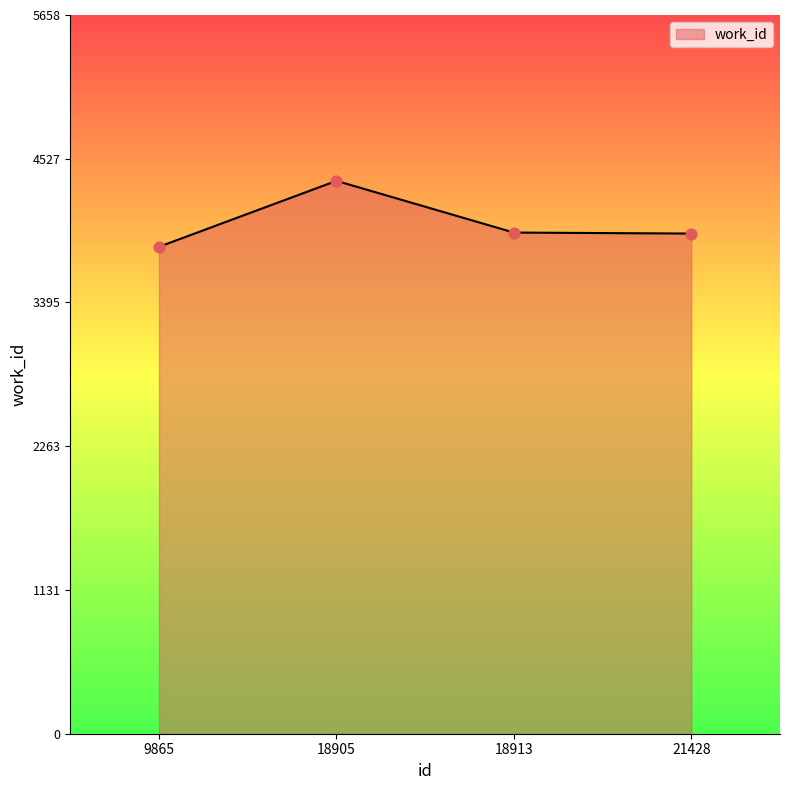

What is the change in value from 9865 to 21428?

+104